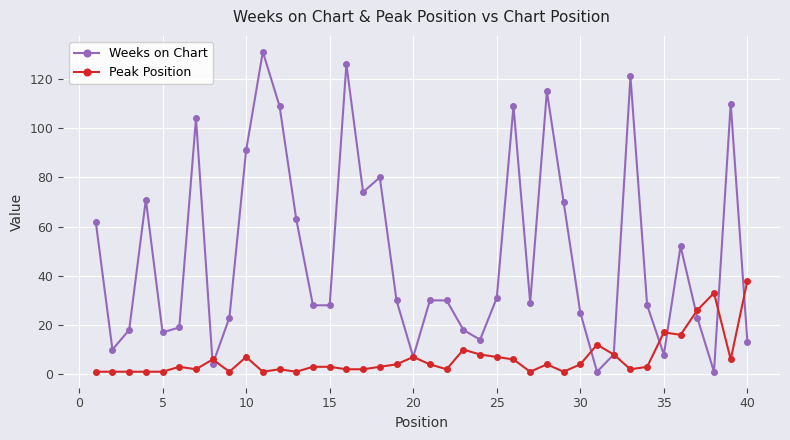

What is the sum of all Weeks on Chart values?

1931